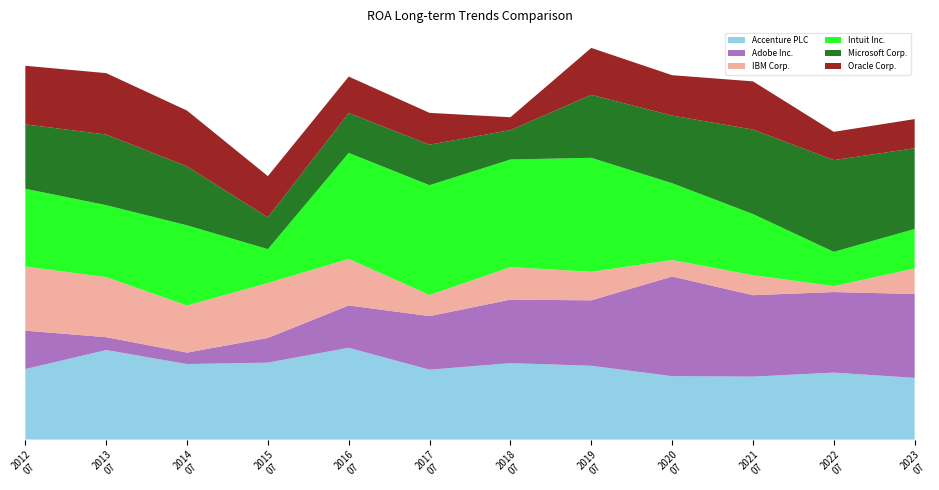

Reading right to left, what are all the values shown in this chart?

Accenture PLC: 2023-07-31=0.1	2022-07-31=0.1	2021-07-31=0.1	2020-07-31=0.1	2019-07-31=0.2	2018-07-31=0.2	2017-07-31=0.2	2016-07-31=0.2	2015-07-31=0.2	2014-07-31=0.2	2013-07-31=0.2	2012-07-31=0.2
Adobe Inc.: 2023-07-31=0.2	2022-07-31=0.2	2021-07-31=0.2	2020-07-31=0.2	2019-07-31=0.1	2018-07-31=0.1	2017-07-31=0.1	2016-07-31=0.1	2015-07-31=0.1	2014-07-31=0.0	2013-07-31=0.0	2012-07-31=0.1
IBM Corp.: 2023-07-31=0.1	2022-07-31=0.0	2021-07-31=0.0	2020-07-31=0.0	2019-07-31=0.1	2018-07-31=0.1	2017-07-31=0.0	2016-07-31=0.1	2015-07-31=0.1	2014-07-31=0.1	2013-07-31=0.1	2012-07-31=0.1
Intuit Inc.: 2023-07-31=0.1	2022-07-31=0.1	2021-07-31=0.1	2020-07-31=0.2	2019-07-31=0.2	2018-07-31=0.2	2017-07-31=0.2	2016-07-31=0.2	2015-07-31=0.1	2014-07-31=0.2	2013-07-31=0.2	2012-07-31=0.2
Microsoft Corp.: 2023-07-31=0.2	2022-07-31=0.2	2021-07-31=0.2	2020-07-31=0.1	2019-07-31=0.1	2018-07-31=0.1	2017-07-31=0.1	2016-07-31=0.1	2015-07-31=0.1	2014-07-31=0.1	2013-07-31=0.2	2012-07-31=0.1
Oracle Corp.: 2023-07-31=0.1	2022-07-31=0.1	2021-07-31=0.1	2020-07-31=0.1	2019-07-31=0.1	2018-07-31=0.0	2017-07-31=0.1	2016-07-31=0.1	2015-07-31=0.1	2014-07-31=0.1	2013-07-31=0.1	2012-07-31=0.1